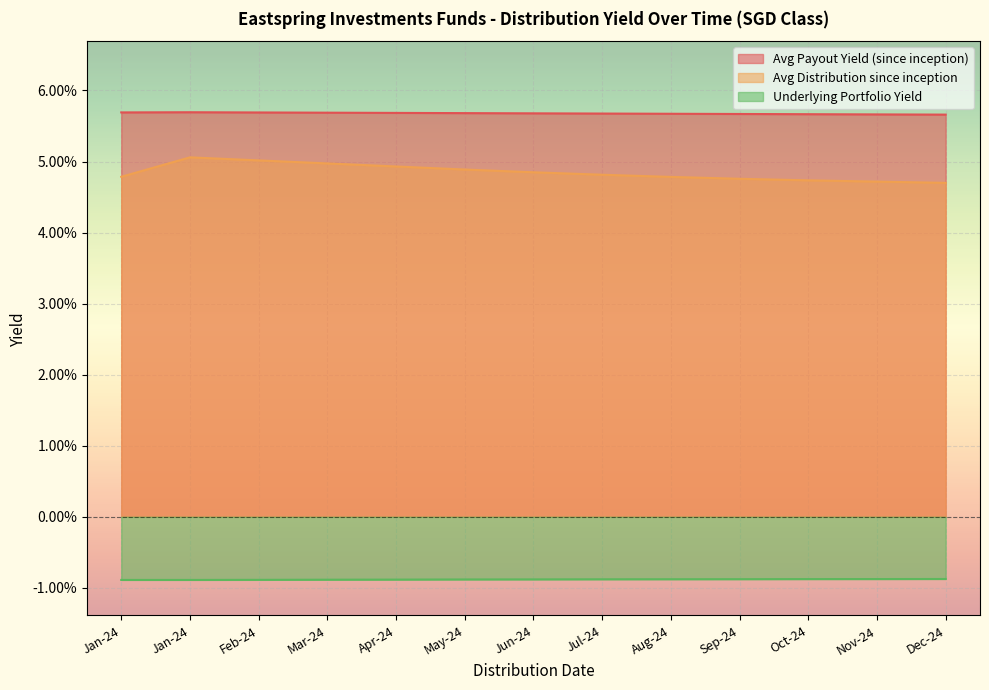

What is the spread (max minus min) of values at May-24?

0.1